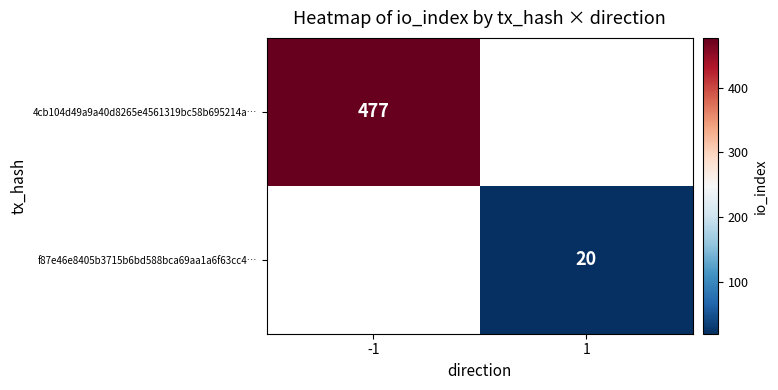

Is it true that f87e46e8405b3715b6bd588bca69aa1a6f63cc4… equals 32 at 1?

False